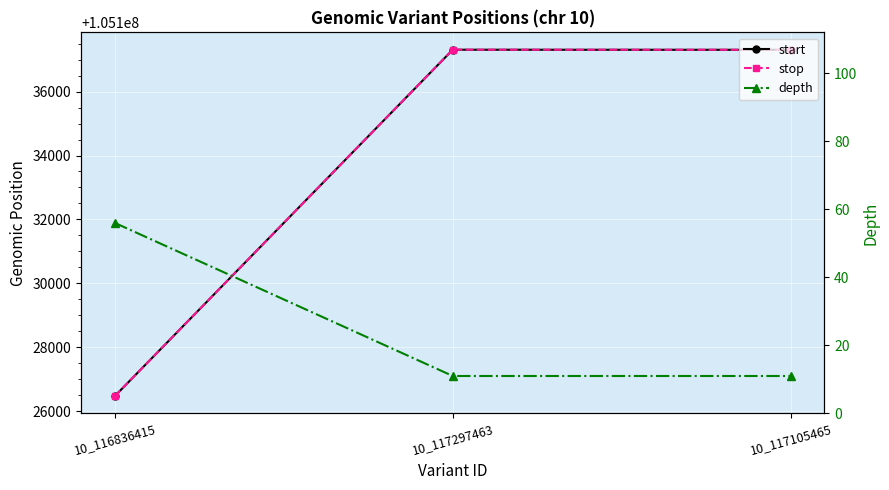

What is the total value across all series at 10_117297463?

210274630